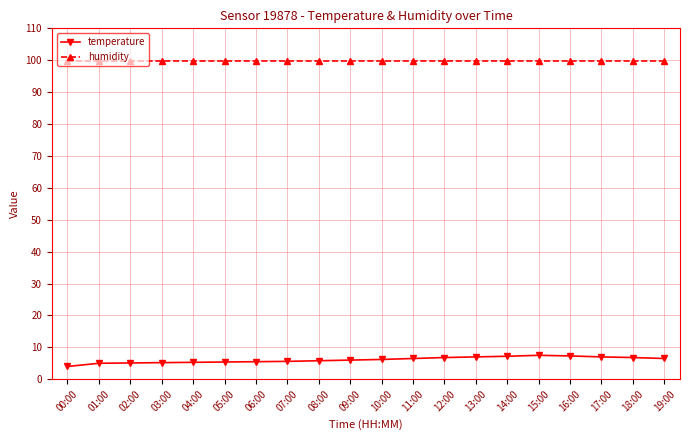

List the series in order of their overall mean, highest first.

humidity, temperature